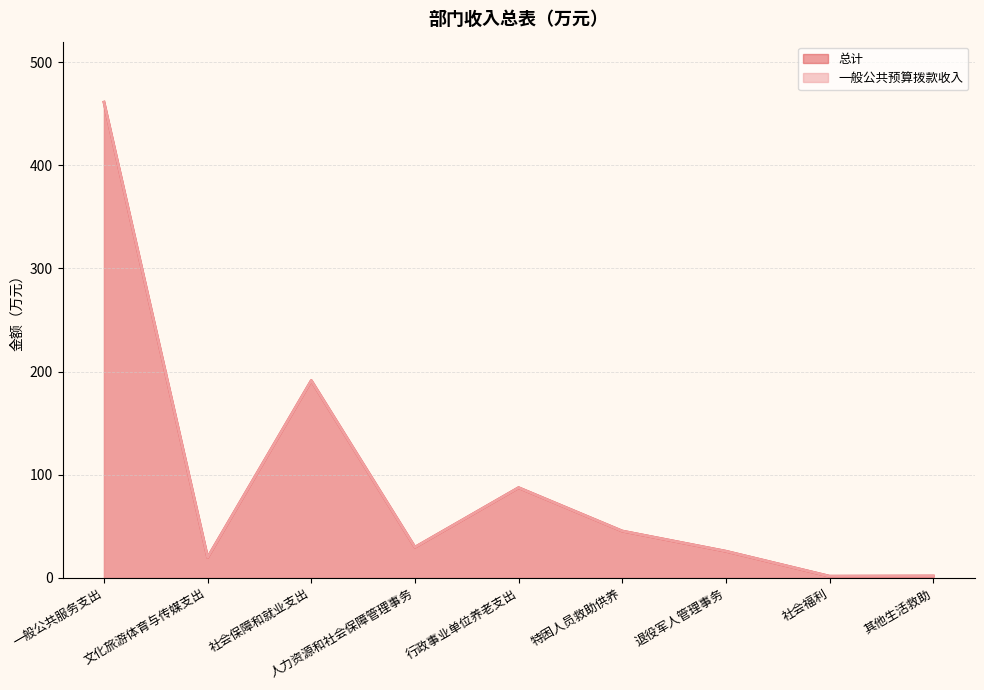

Reading left to right, transcribe all the data shown in this chart.

总计: 461.3	19.7	191.3	29.6	87.4	45.3	25.7	1.5	1.7
一般公共预算拨款收入: 461.3	19.7	191.3	29.6	87.4	45.3	25.7	1.5	1.7